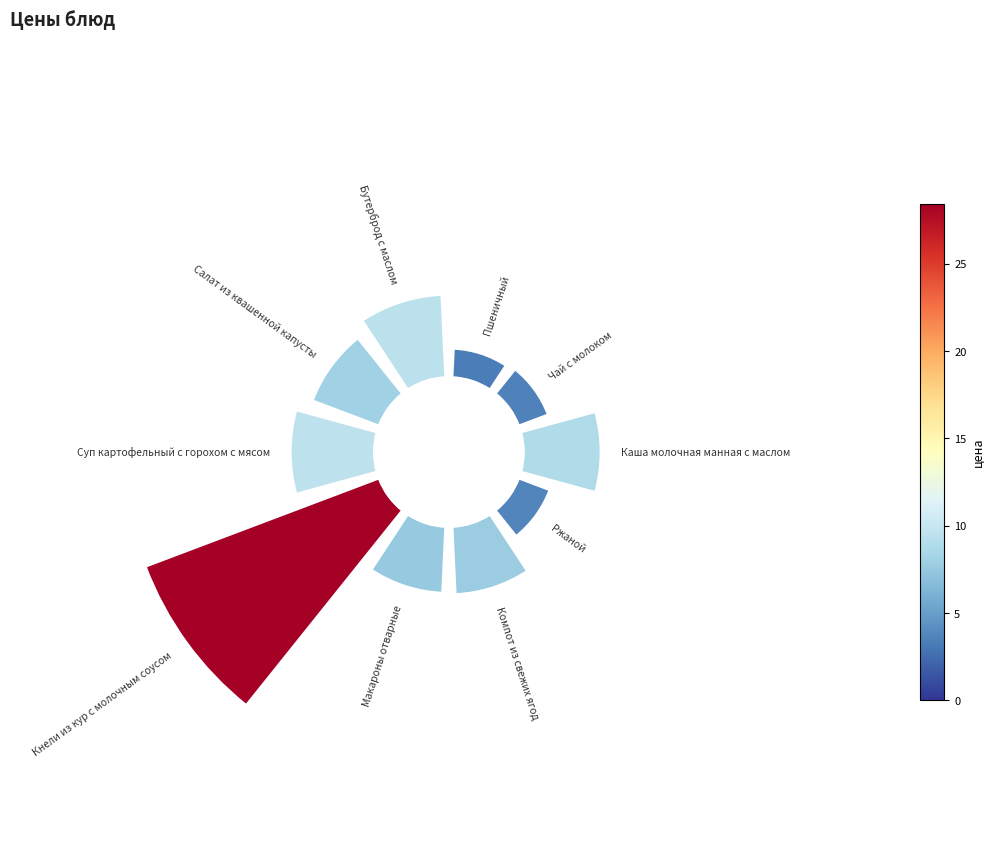

To the nearest percent, what is the difference between the largest and smallest slice percentages?

28%